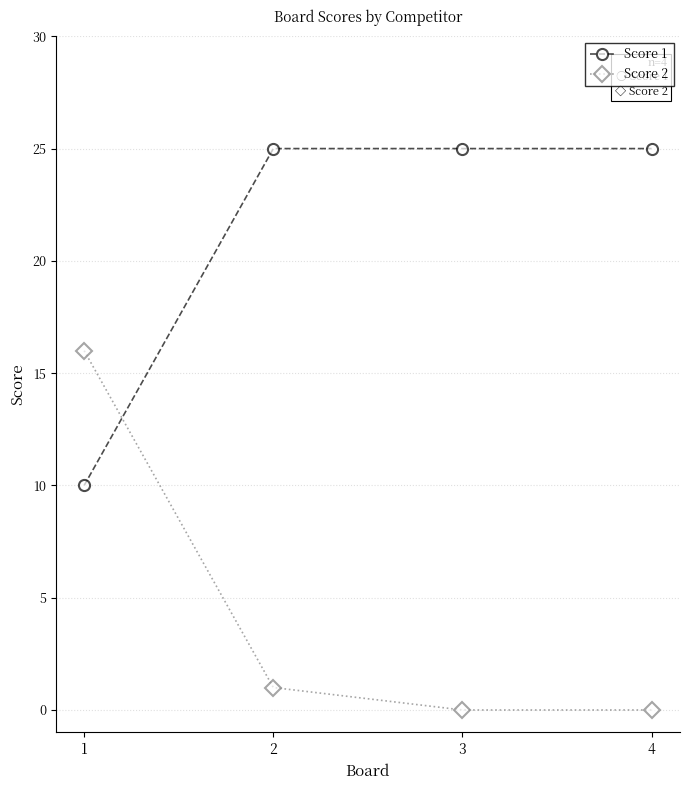

What is the total value across all series at 2?

26